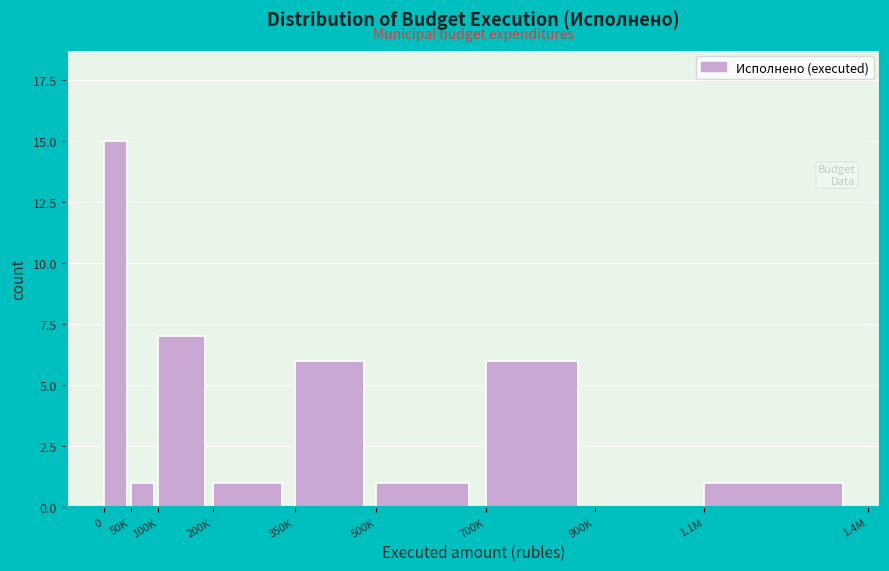

Reading left to right, extract all data points from this chart.

0=15	50K=1	100K=7	200K=1	350K=6	500K=1	700K=6	900K=0	1.1M=1